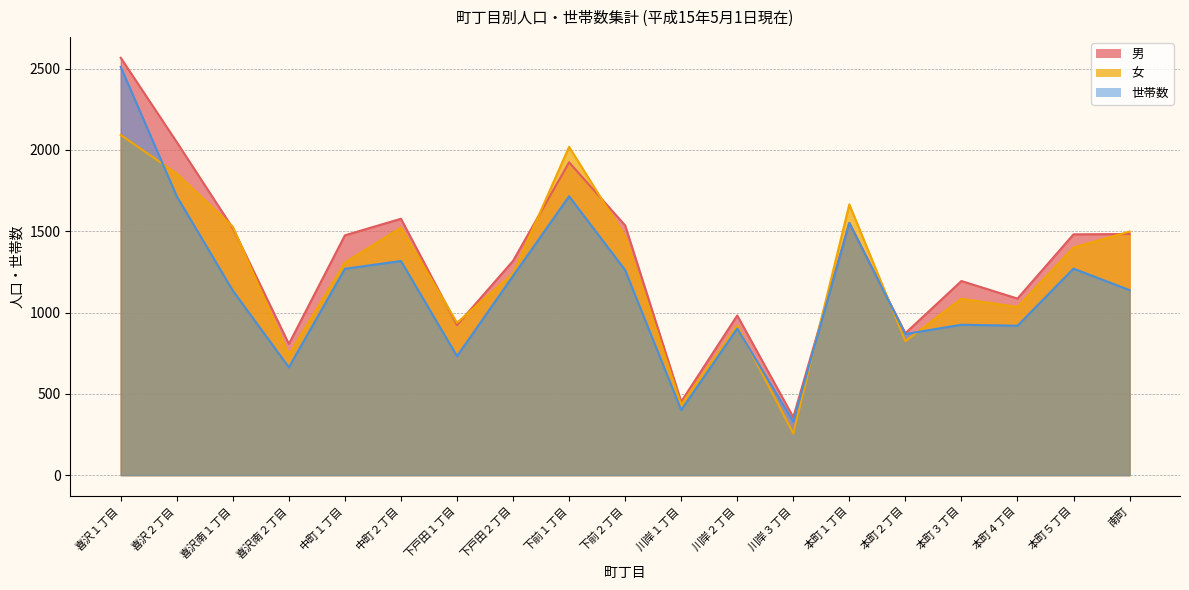

Reading left to right, list all the values displayed in this chart.

男: 2567	2048	1519	807	1475	1577	923	1318	1924	1536	452	982	356	1551	873	1194	1086	1481	1483
女: 2092	1854	1528	740	1307	1522	937	1241	2019	1466	433	919	256	1665	824	1085	1034	1400	1498
世帯数: 2511	1715	1135	663	1269	1317	732	1225	1715	1261	400	902	329	1551	868	925	919	1270	1138